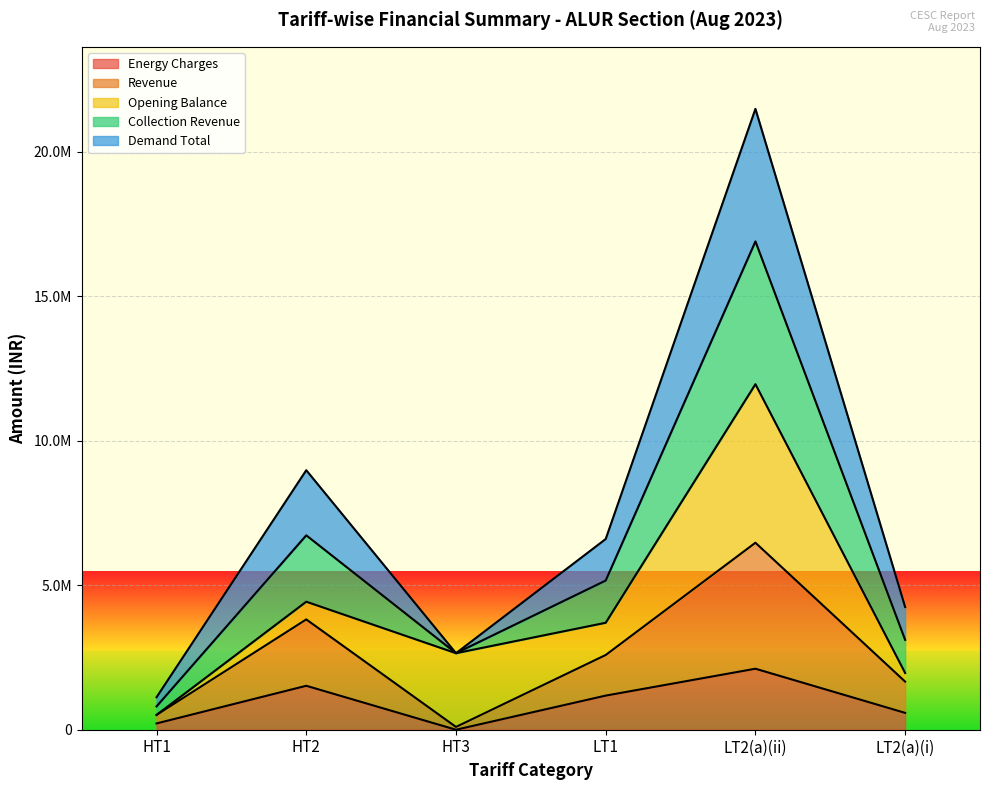

At which category is the sum across all series the highest?

LT2(a)(ii)